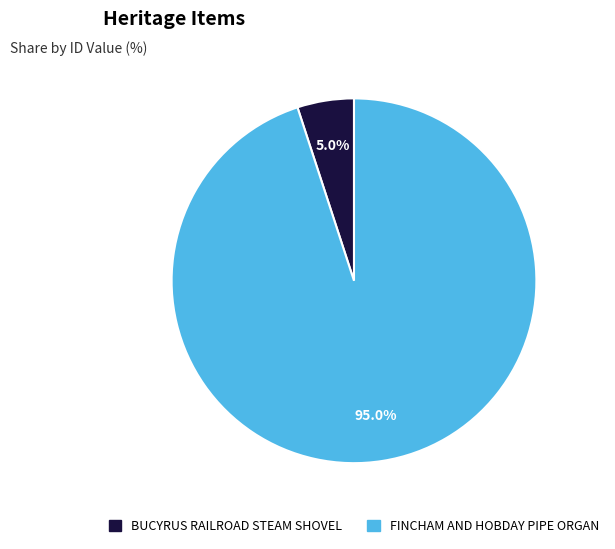

To the nearest percent, what is the average slice percentage?

50%